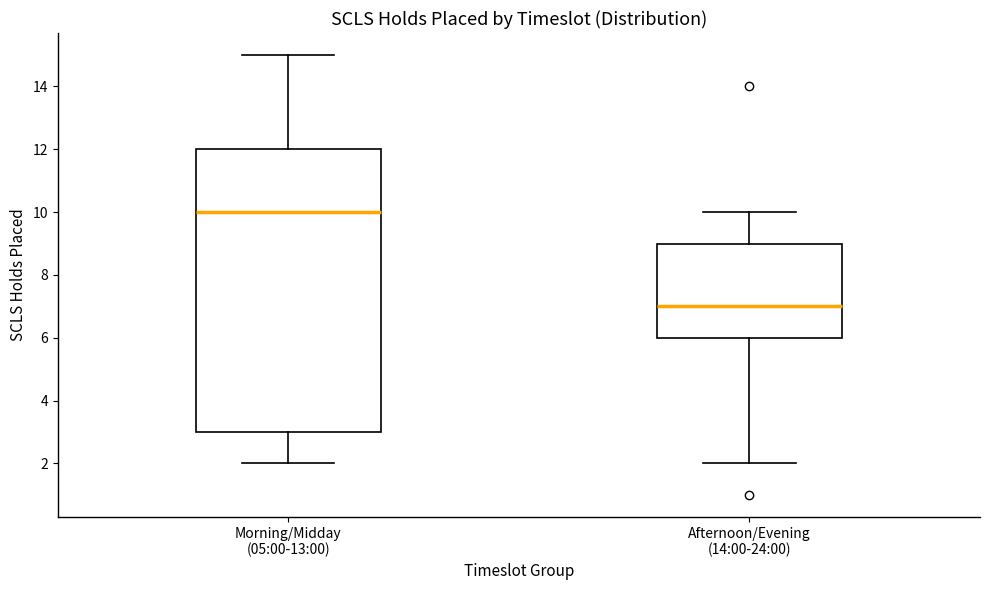

Where does the median line of the box for Afternoon/Evening (14:00-24:00) sit on the y-axis? The values are not printed on the chart, so give them approximately, as read against the axis.

7